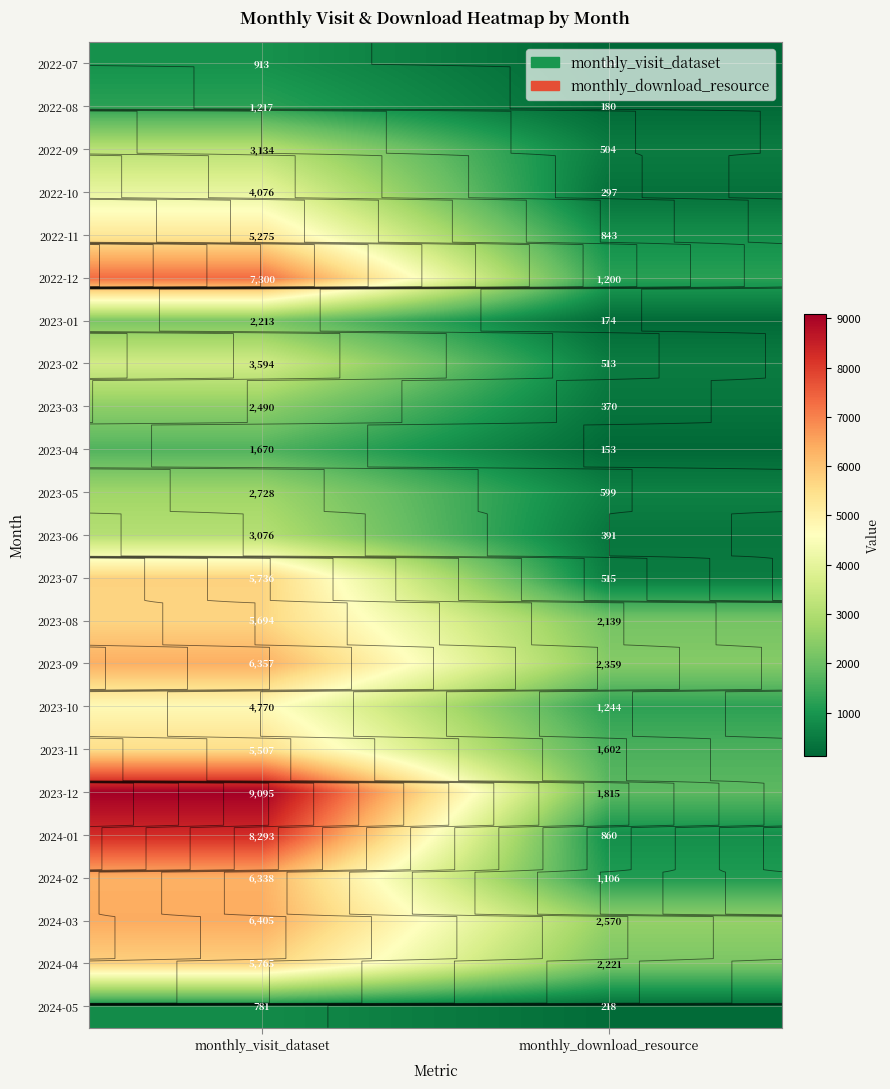

What is the difference between the 2024-04 values at monthly_visit_dataset and monthly_download_resource?

3544